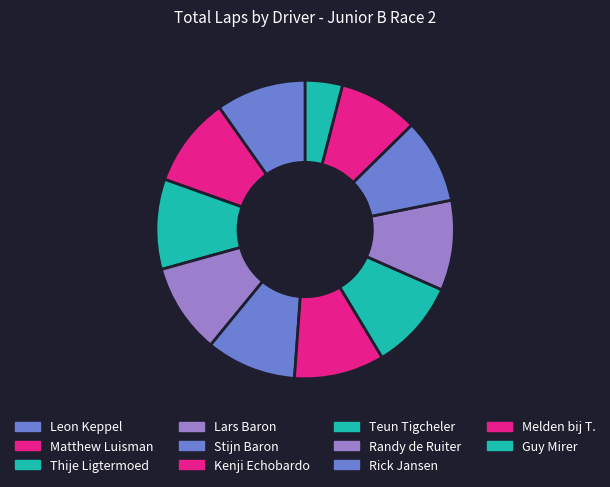

How many slices are in this pie chart?

11